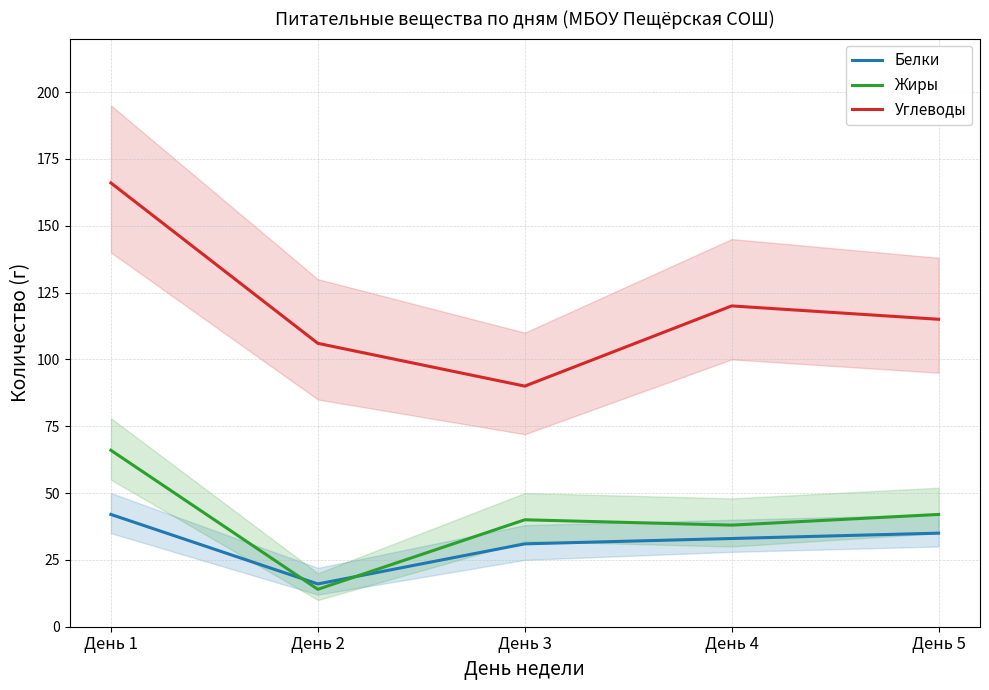

In Жиры, how many points are lower than both neighbors (excluding endpoints)?

2